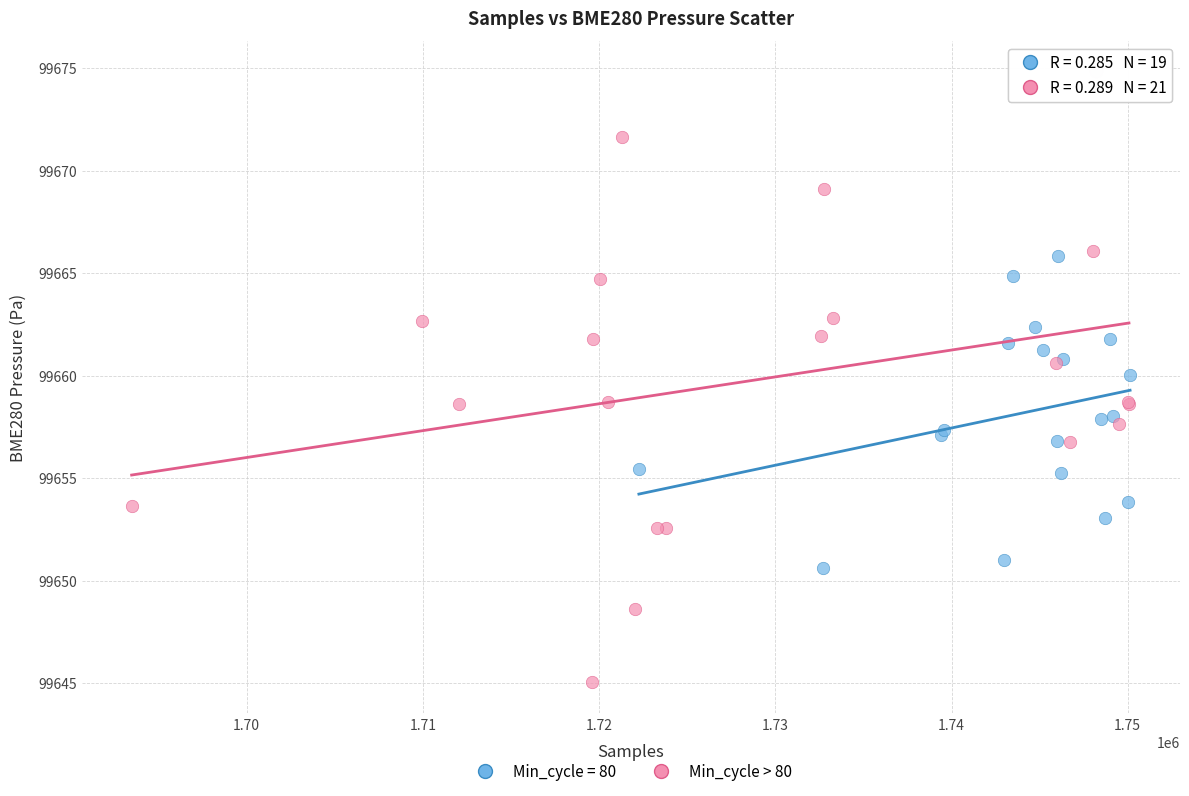

Which series reaches the minimum Y coordinate?

Min_cycle > 80